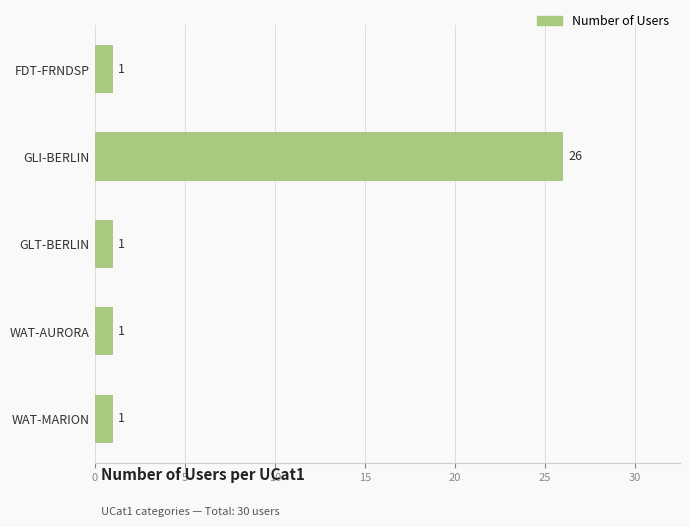

Count the number of categories in the chart.

5